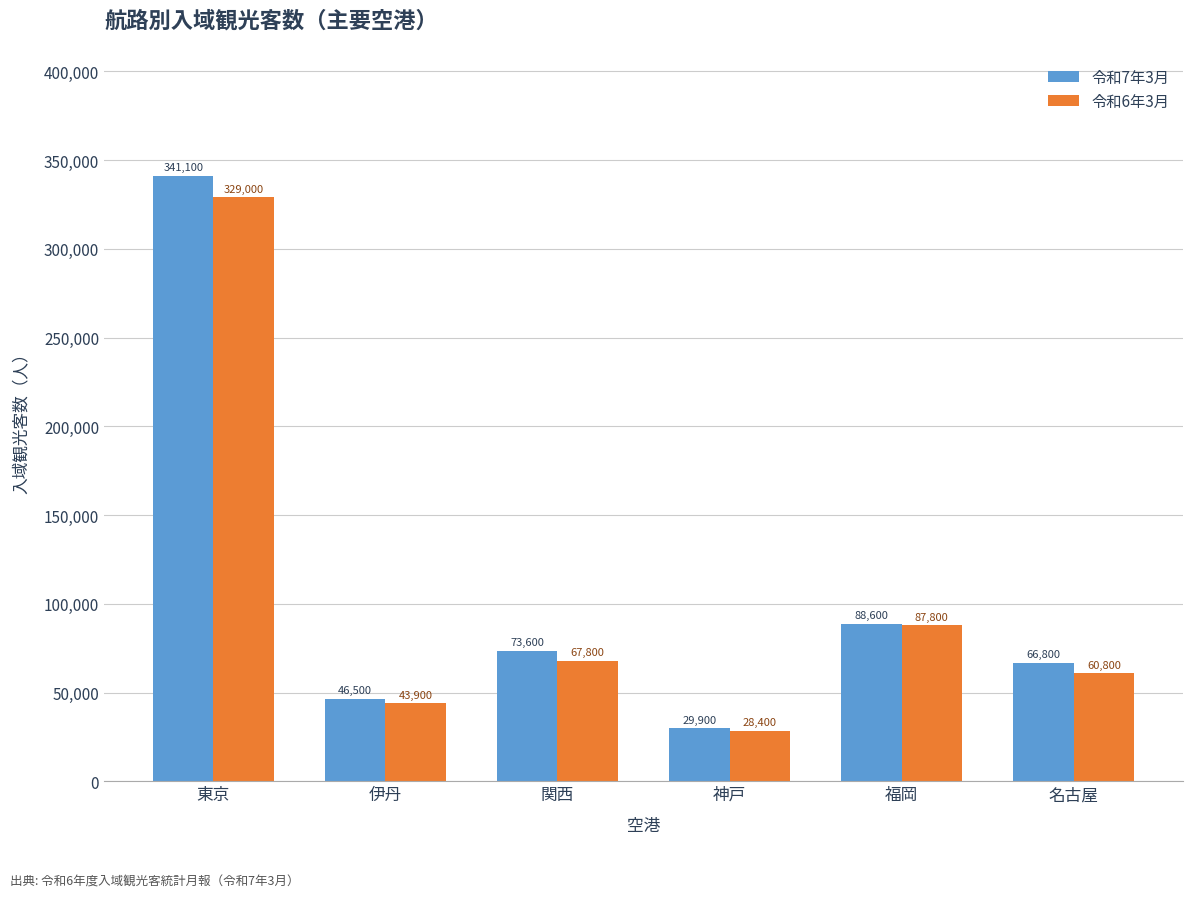

Rank the categories by 令和6年3月 value from lowest to highest.

神戸, 伊丹, 名古屋, 関西, 福岡, 東京